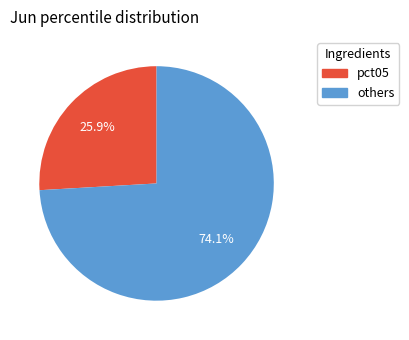

Does any single category account for the majority?

Yes